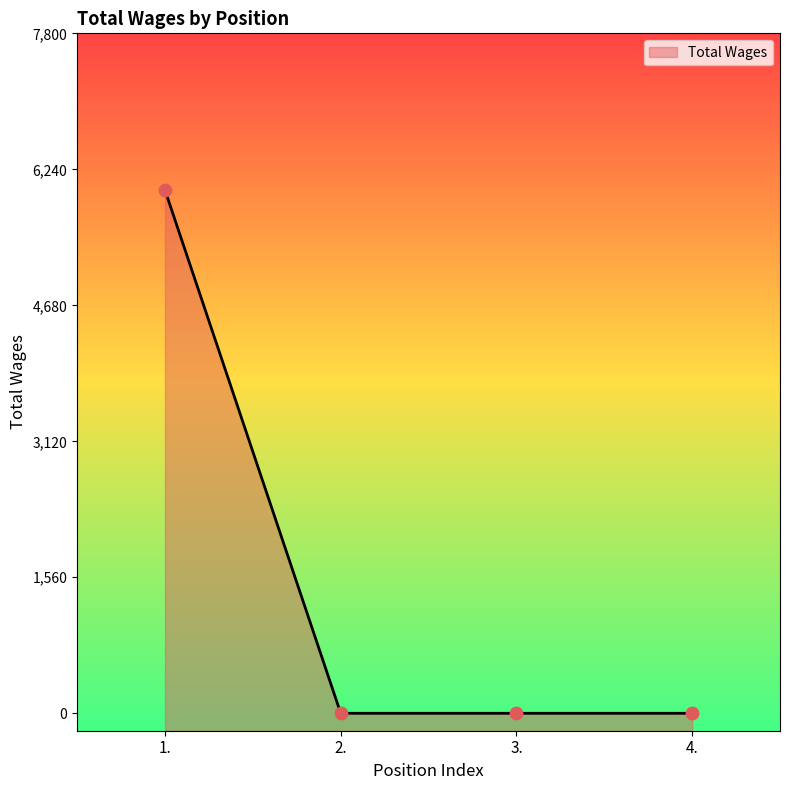

Which has a higher value, 2. or 3.?

2.